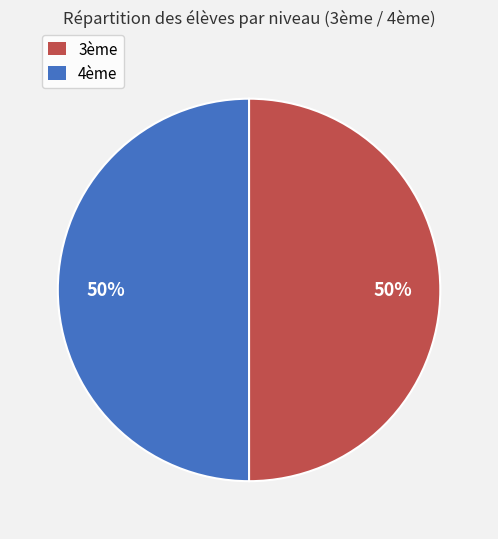

To the nearest percent, what is the average slice percentage?

50%